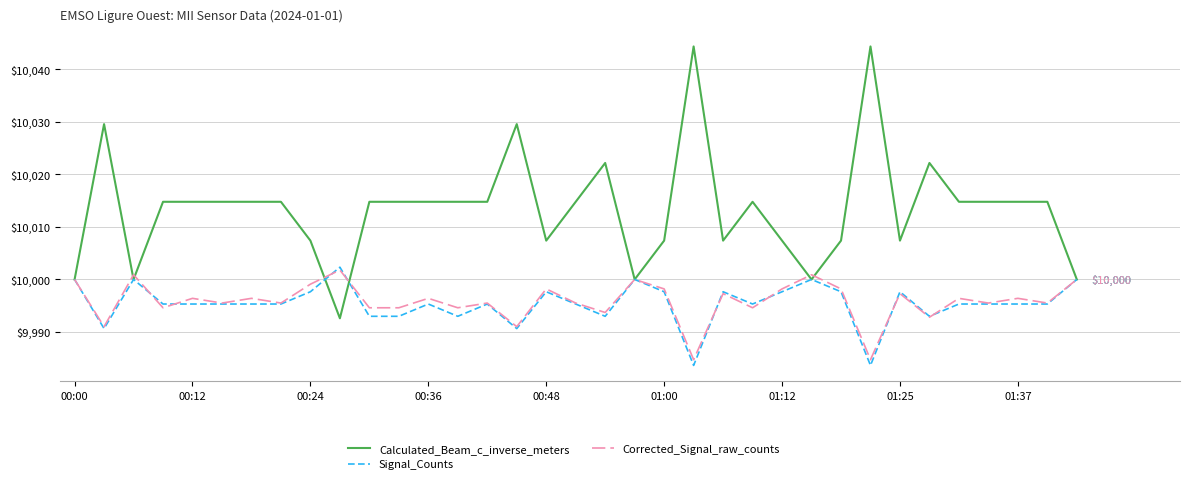

Which series has the largest total across all categories?

Calculated_Beam_c_inverse_meters